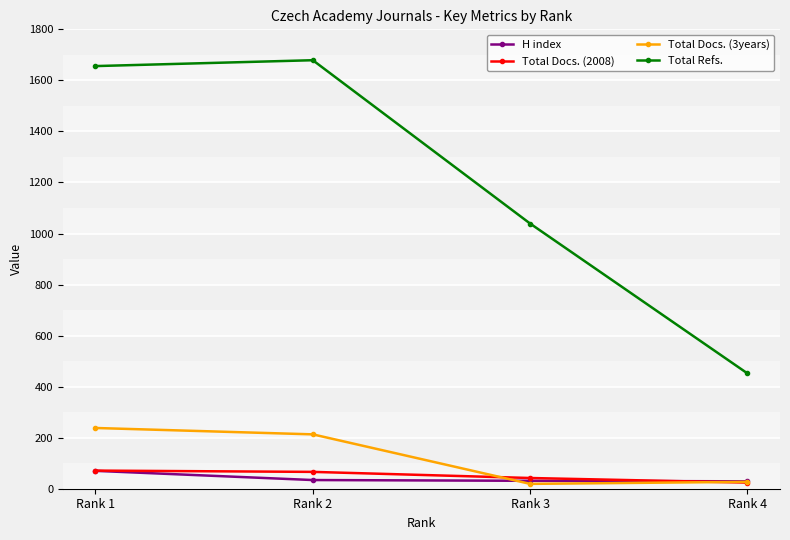

What is the value of the Total Docs. (2008) point at the 2nd from the left?

66